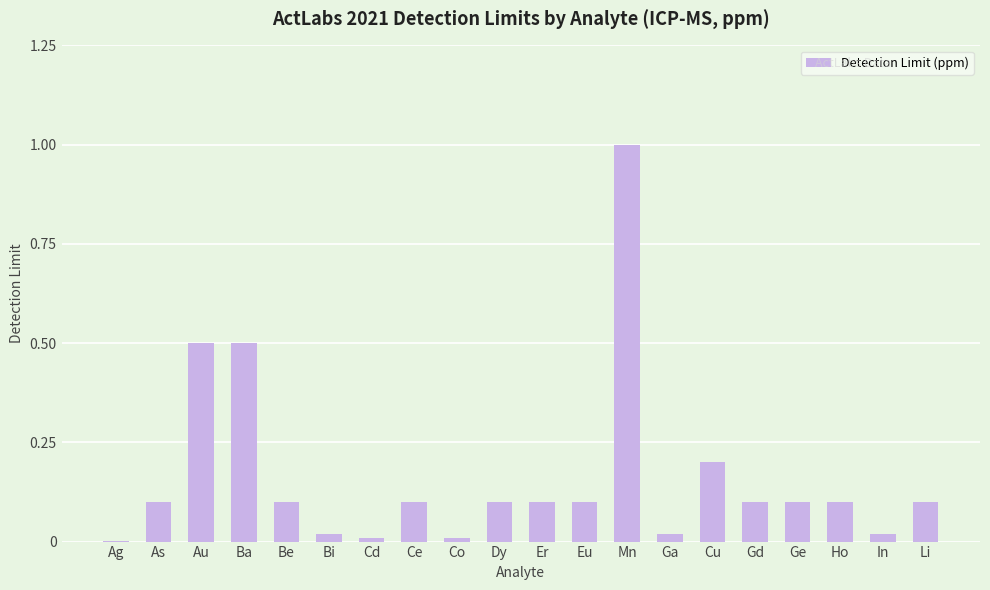

True or false: the data shows 0.2 at Cu.

True